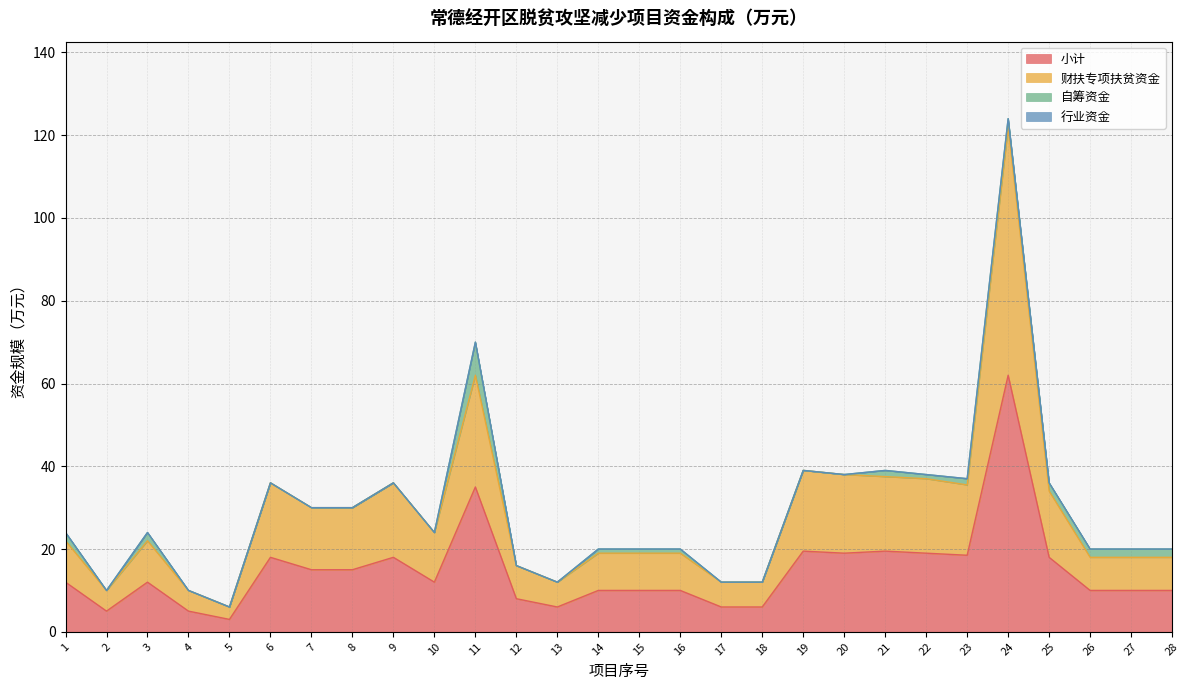

True or false: 财扶专项扶贫资金 and 小计 intersect in this chart.

False